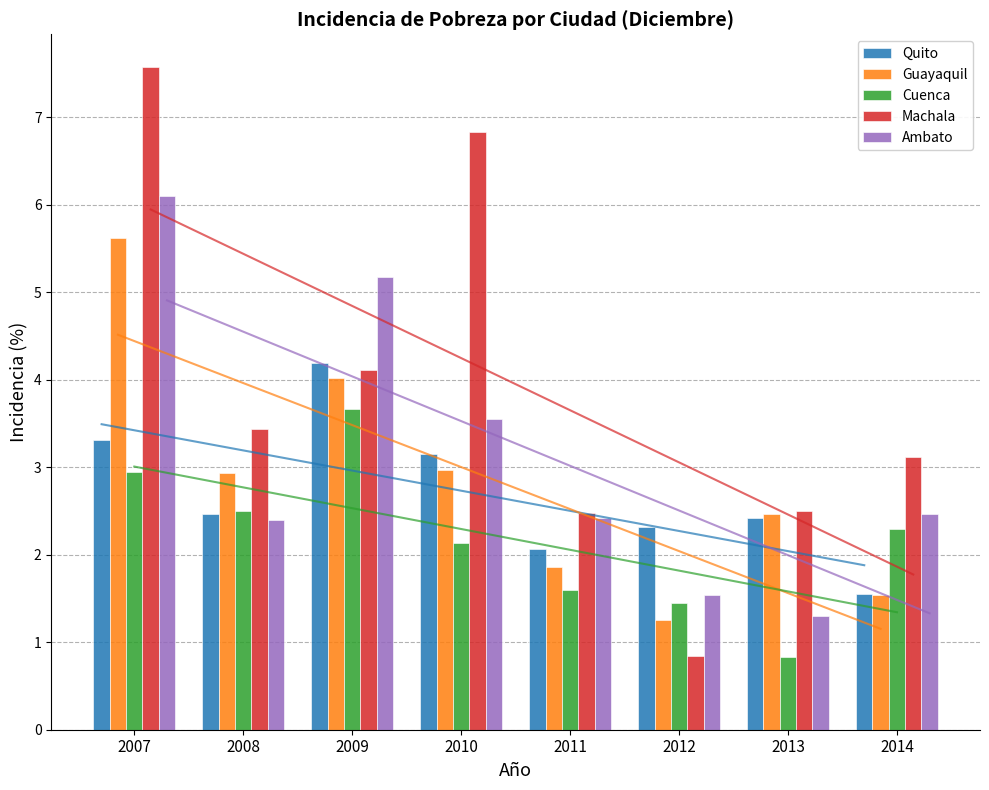

What are all the series names shown in the legend?

Quito, Guayaquil, Cuenca, Machala, Ambato